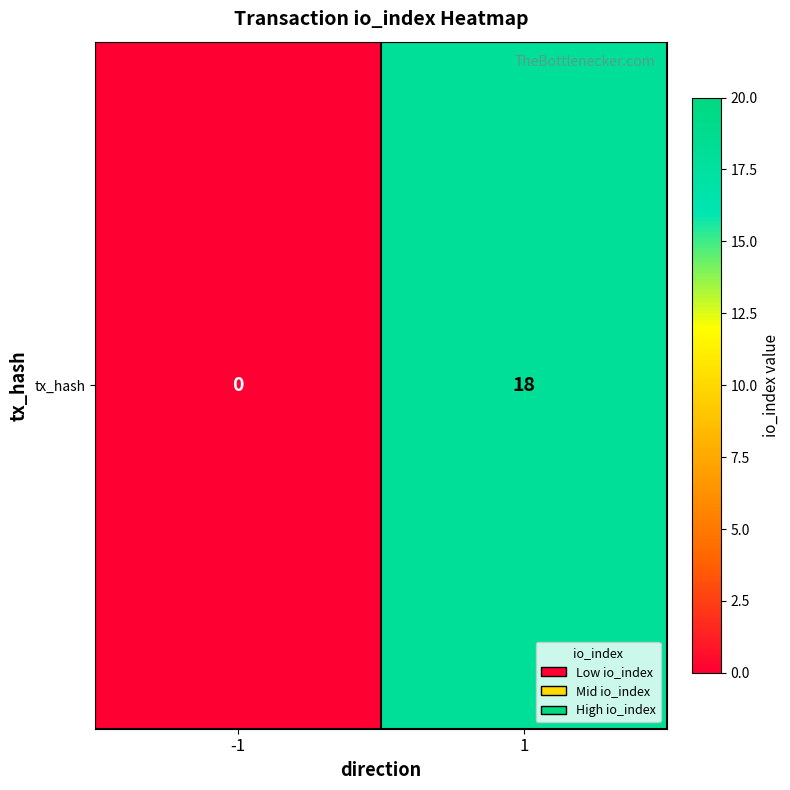

What is the change in value from -1 to 1?

+18